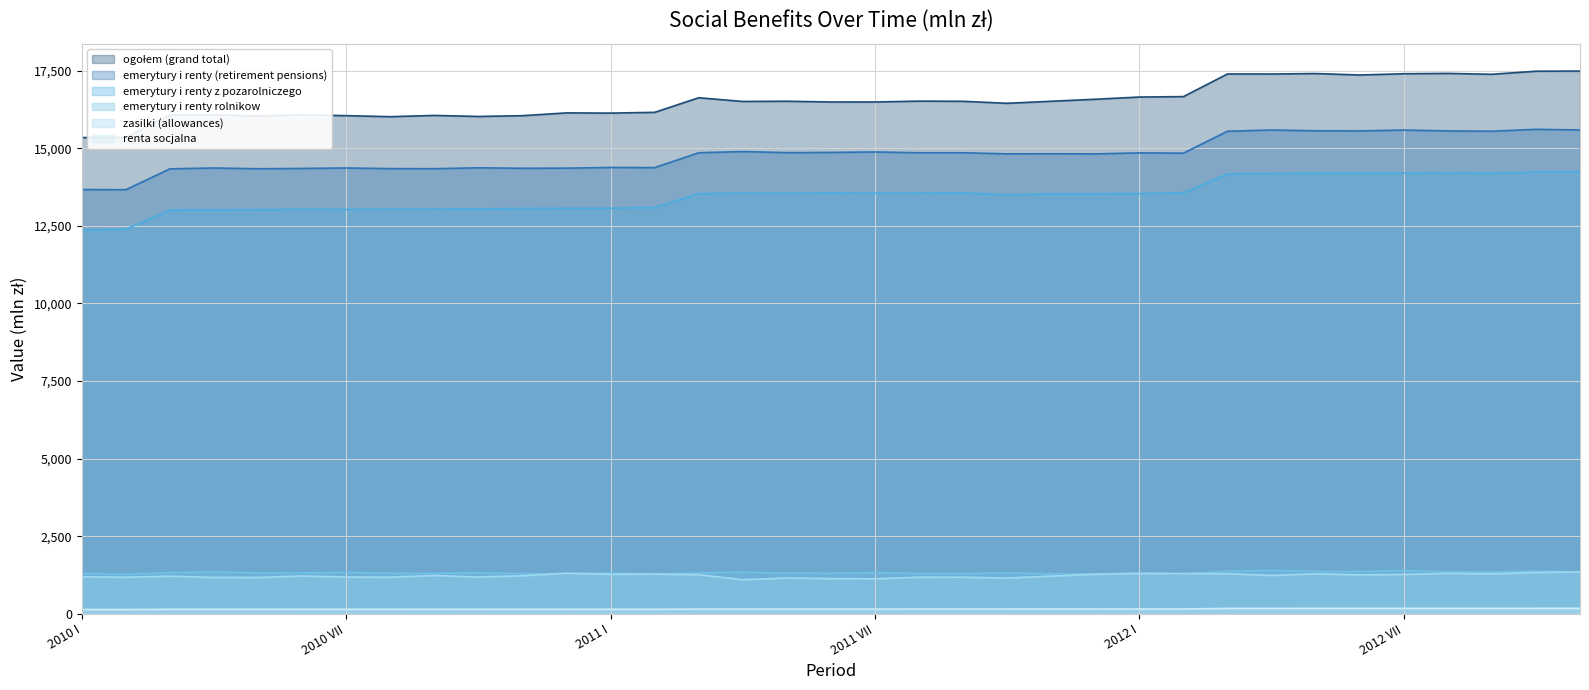

True or false: renta socjalna has more than 2 points higher than both neighbors.

True